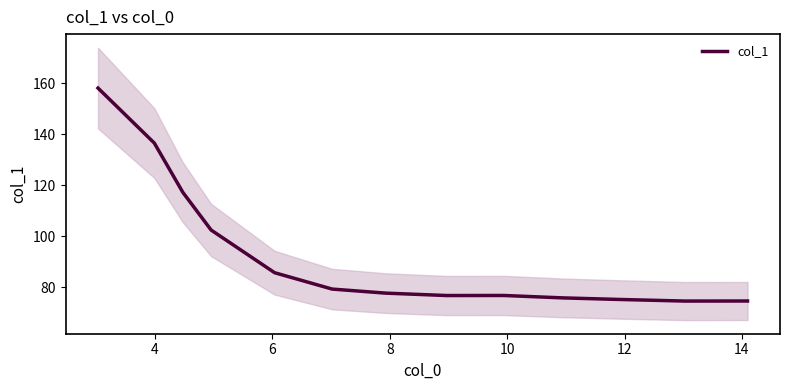

What is the highest value of the col_1 series?

158.1